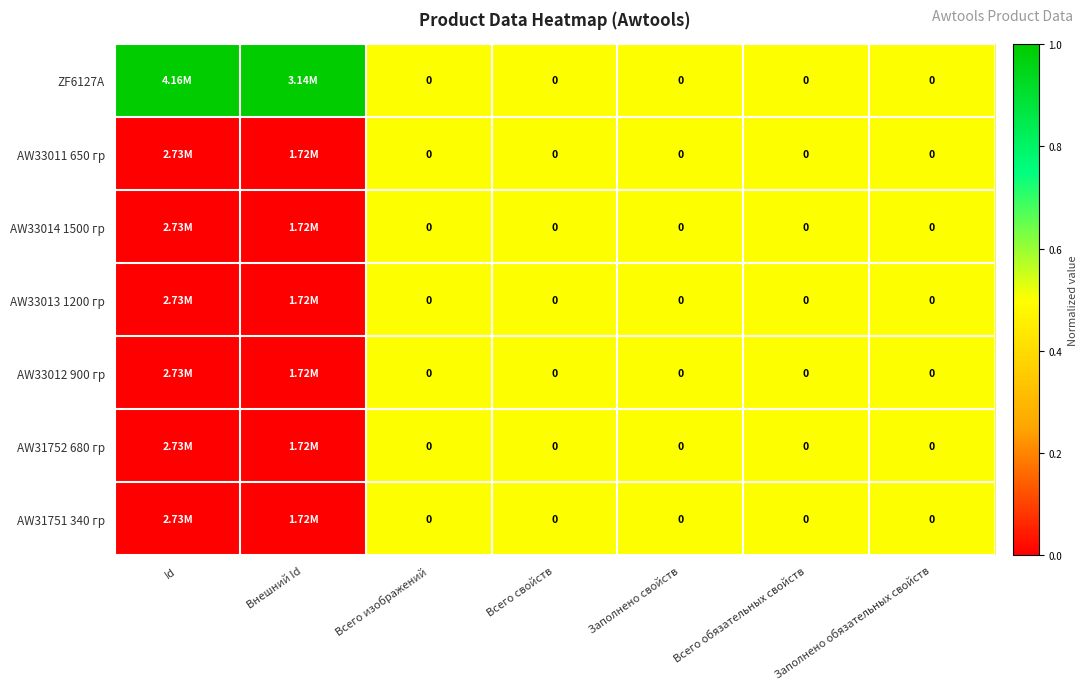

True or false: AW31752 680 гр has a value of 0.2 at Всего изображений.

False